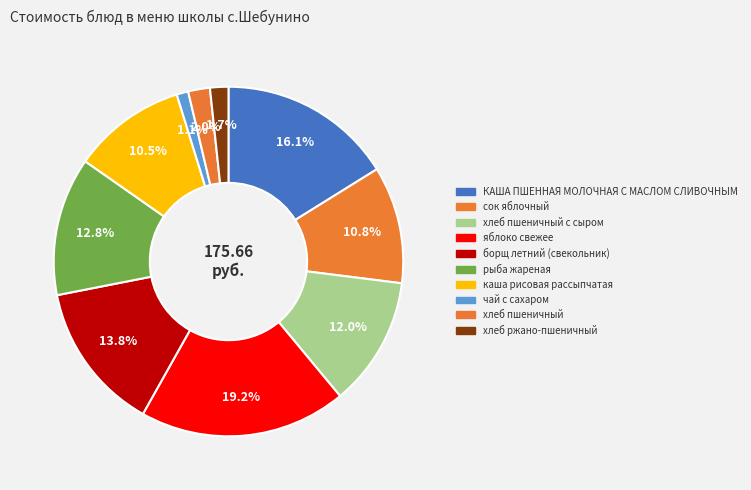

How many segments does this pie chart have?

10